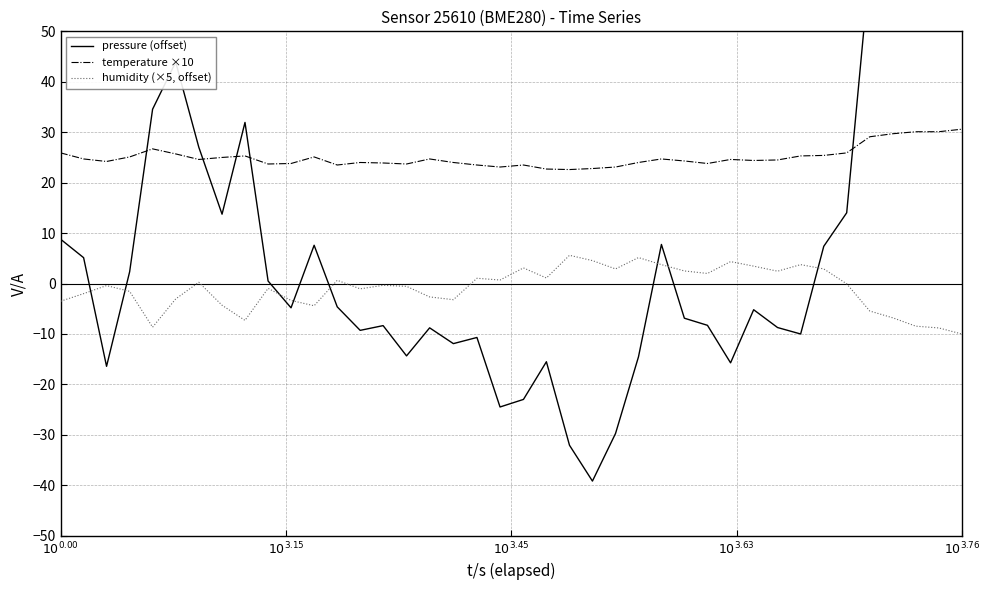

After their last crossing, which series has the higher values: pressure (offset) or temperature ×10?

pressure (offset)